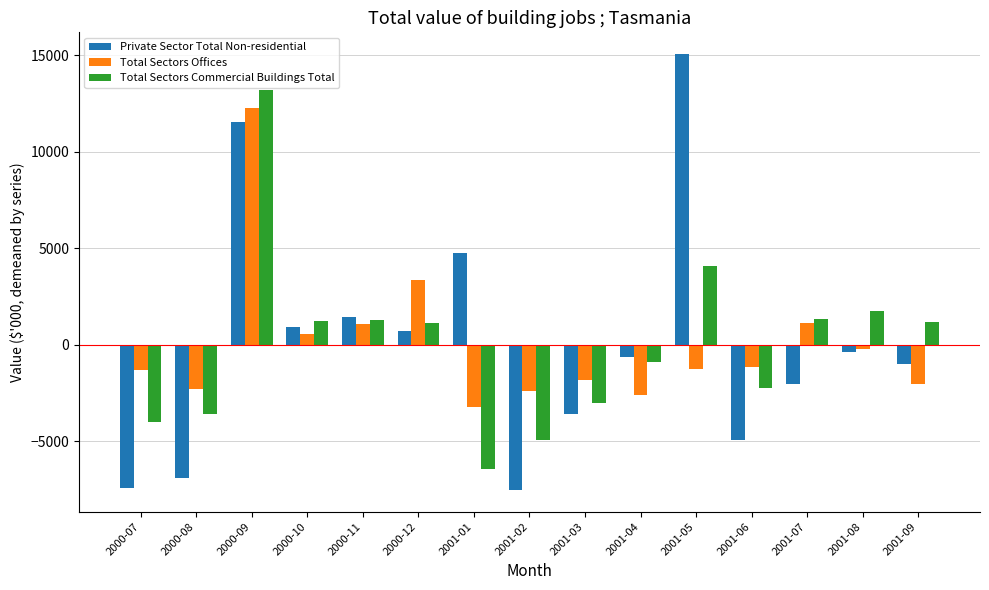

Where is Total Sectors Offices nearest to the value 4522?

2000-12